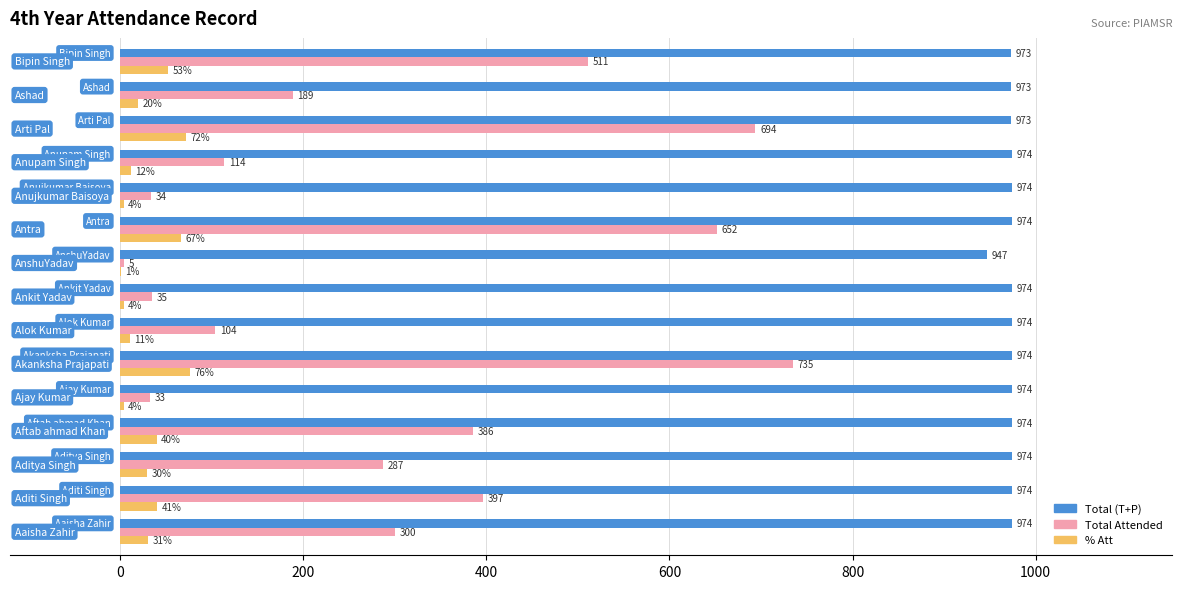

What is the sum of all % Att values?

466